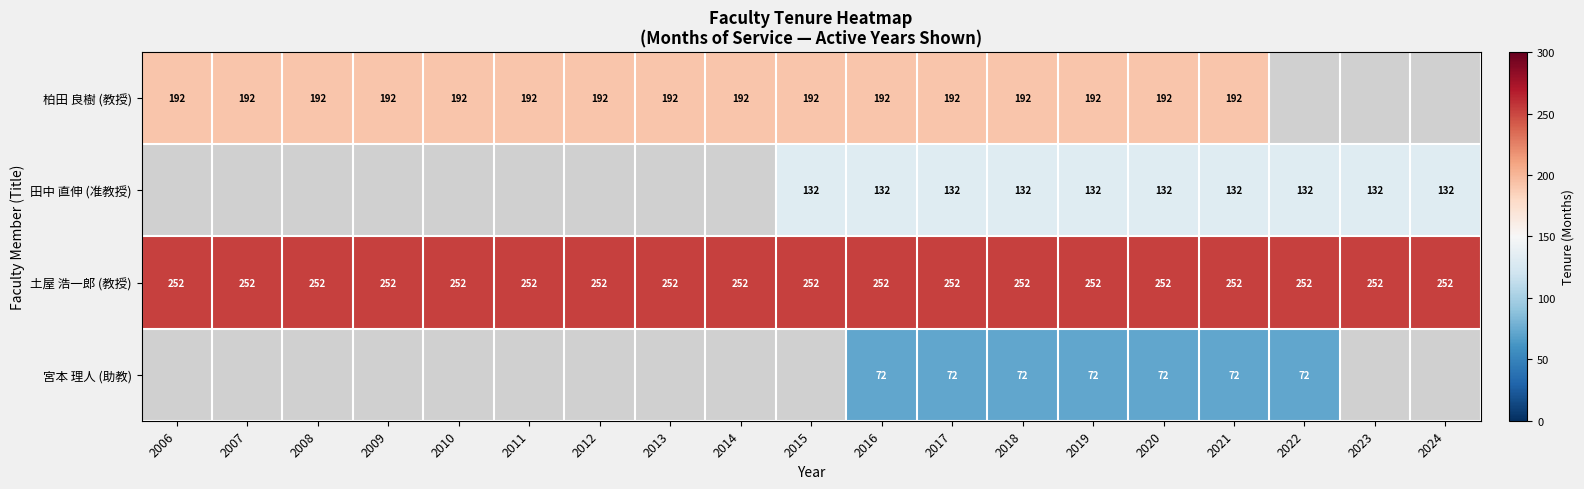

What is the sum of all 土屋 浩一郎 (教授) values?

4788